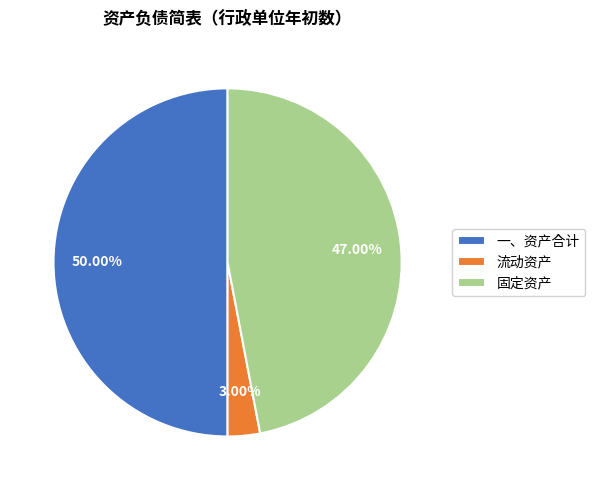

Does 固定资产 account for over 50% of the chart?

No